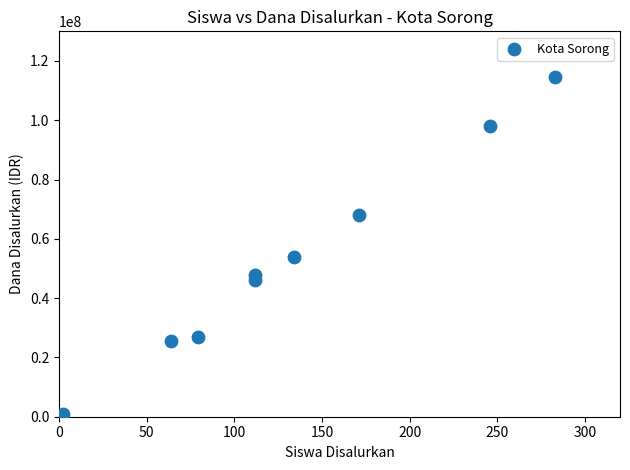

What Y value in the scatter plot is closest to 57825000?

53775000